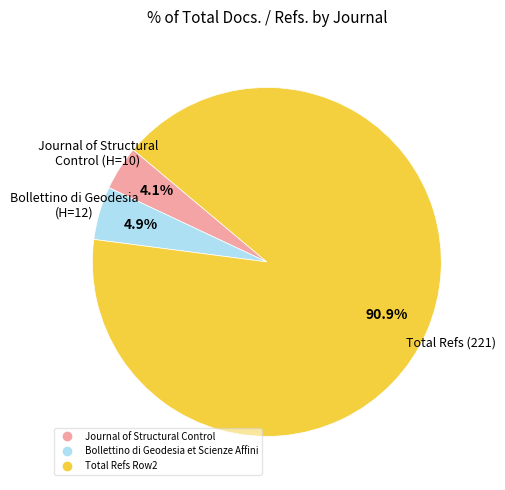

How many segments does this pie chart have?

3